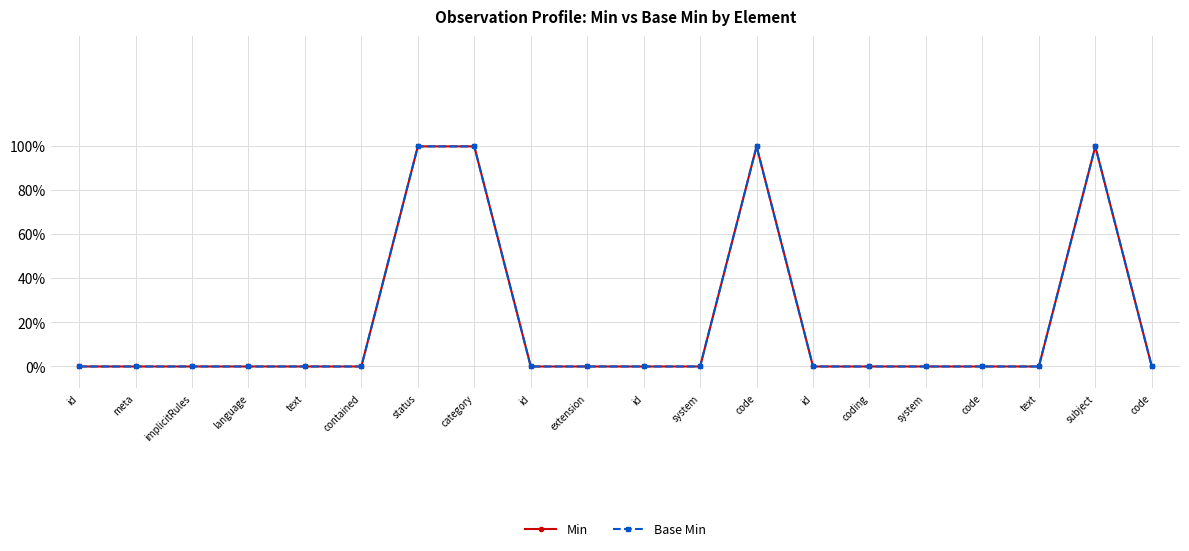

Count the Min values in the range 0 to 1.

20